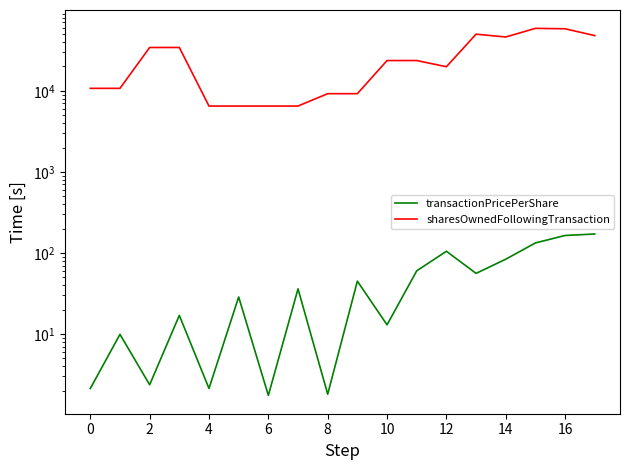

What is the difference between the second highest and minimum values in the transactionPricePerShare series?

162.7